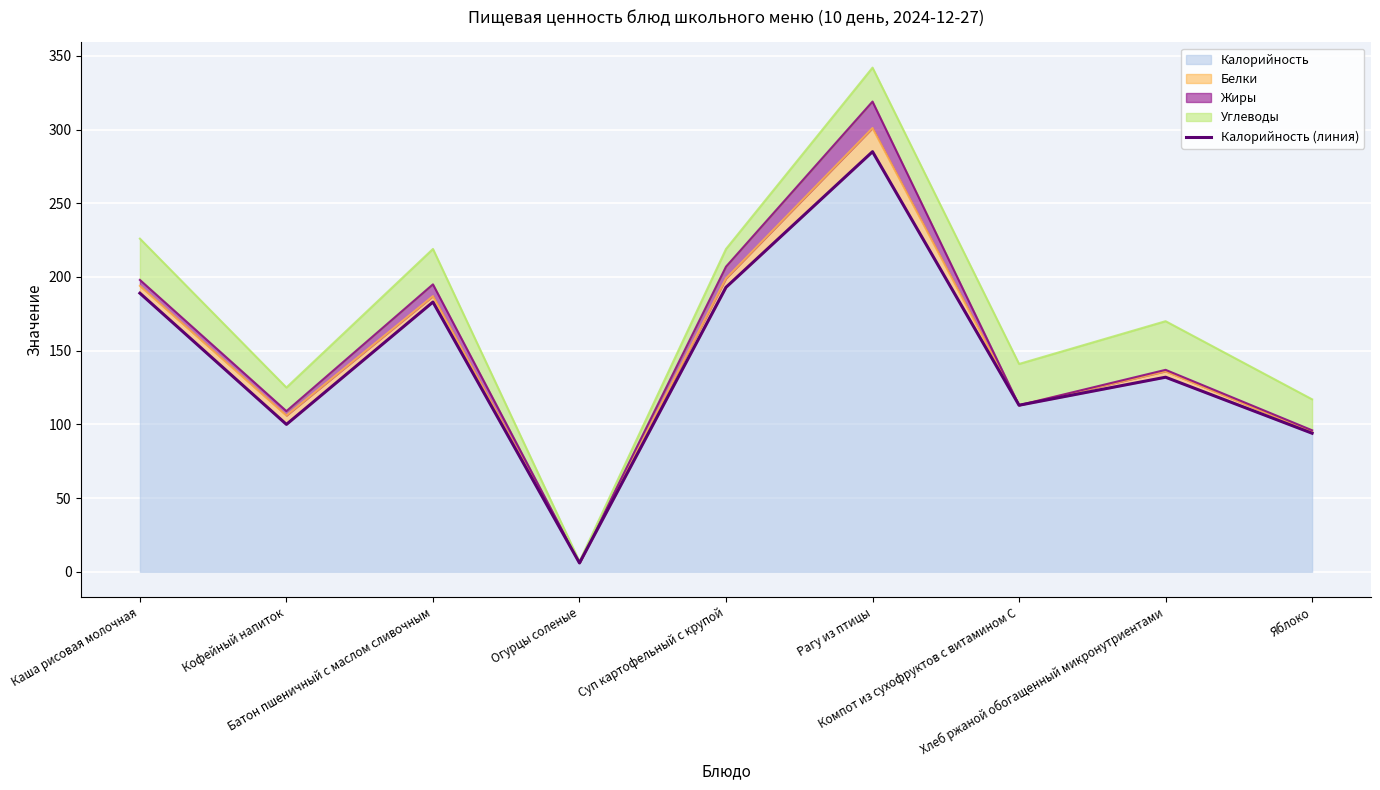

What is the ratio of the value at Хлеб ржаной обогащенный микронутриентами to the value at Компот из сухофруктов с витамином С?

1.2